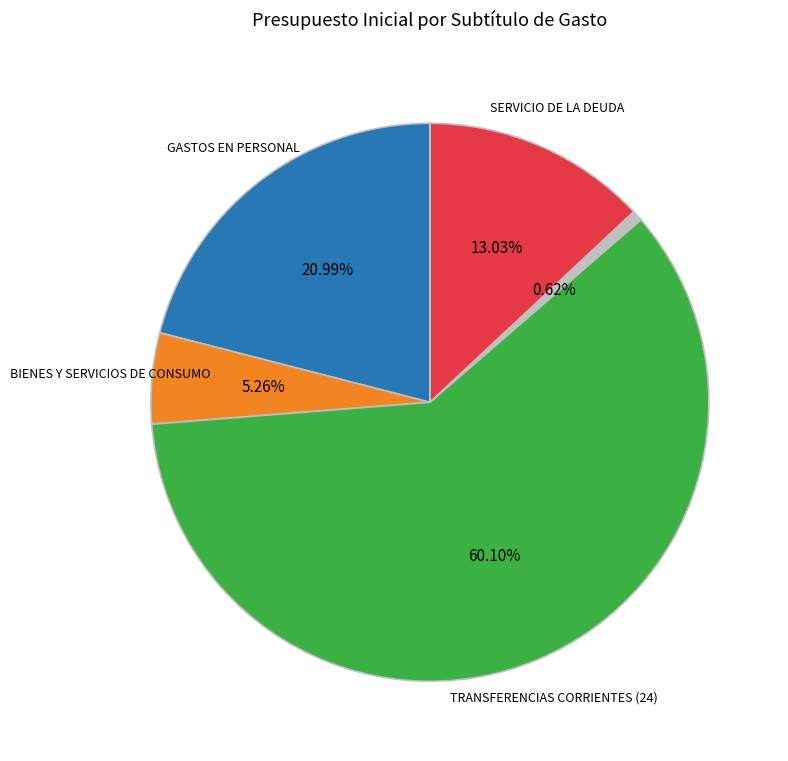

Is there any slice that represents more than half of the pie?

Yes